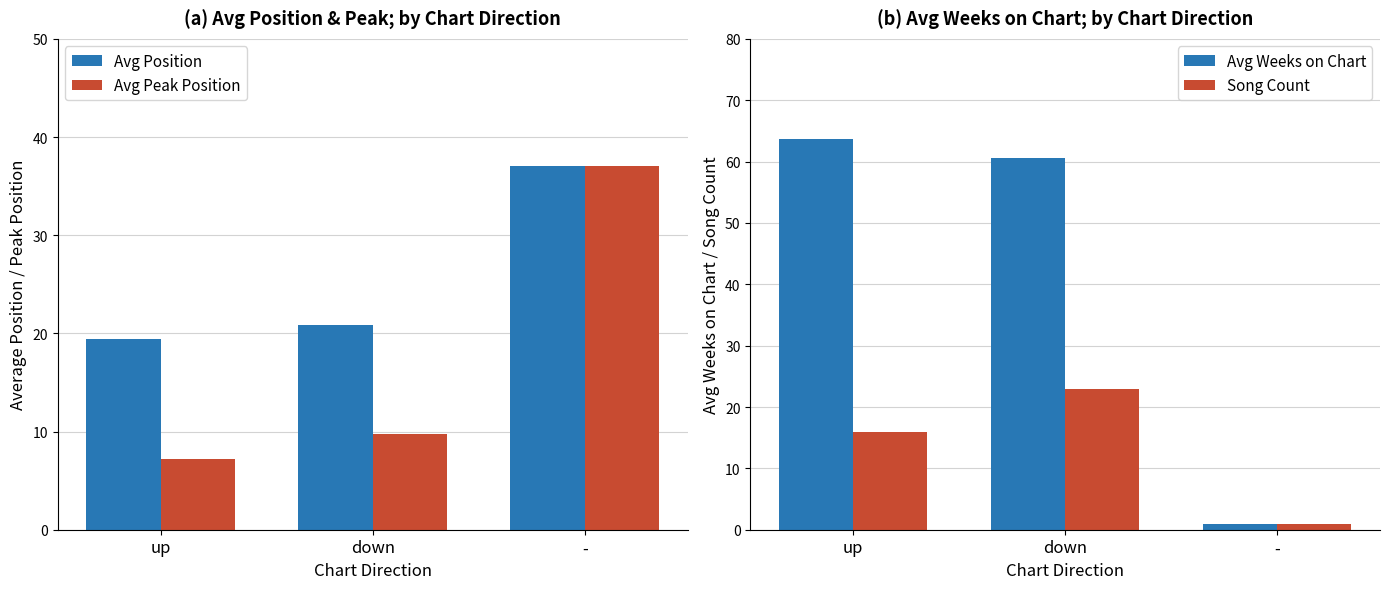

Which series changed the most between up and down?

Song Count